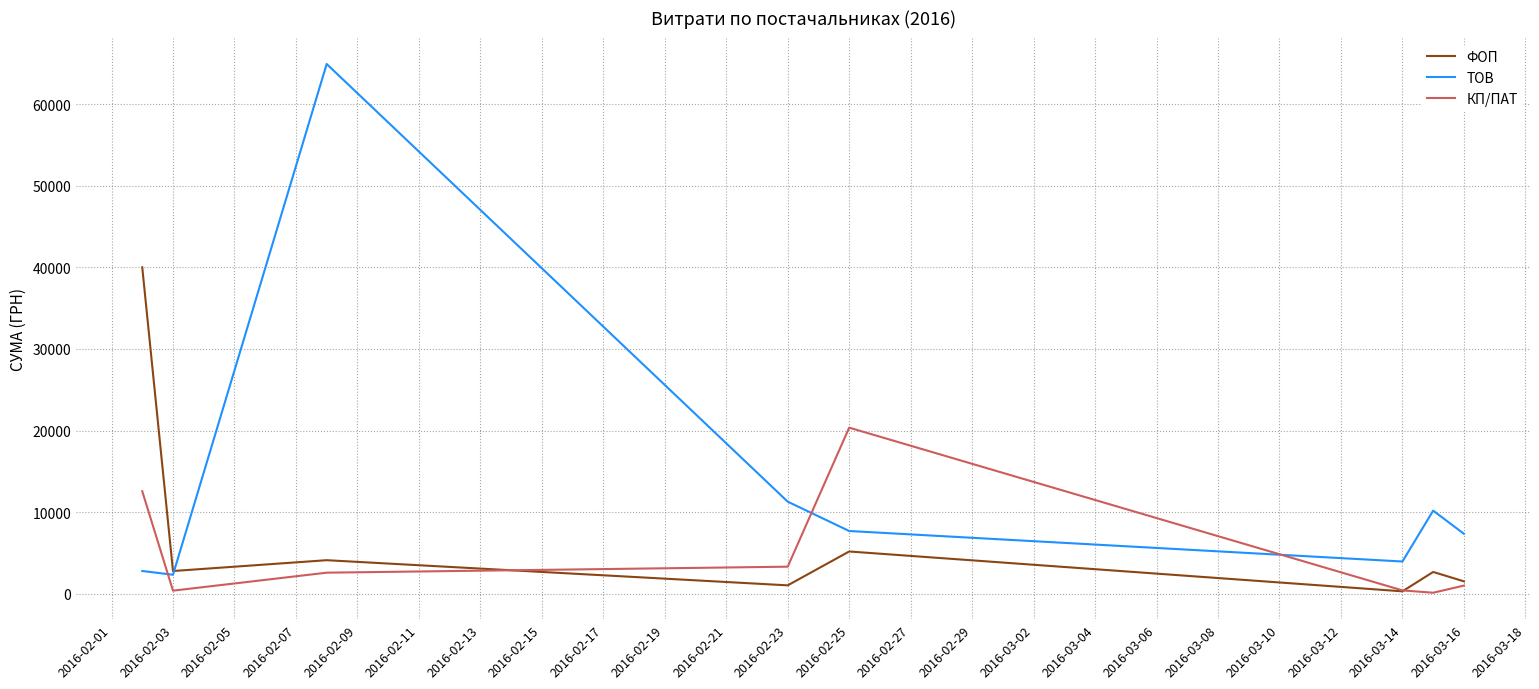

Which series has the largest total across all categories?

ТОВ